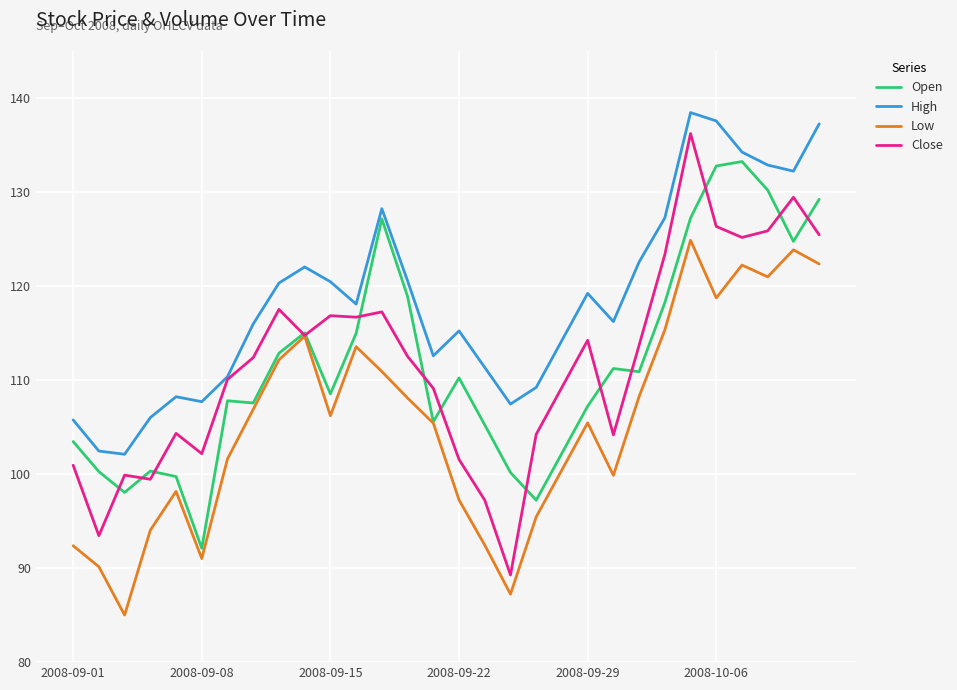

Which series has the widest spread of values?

Close